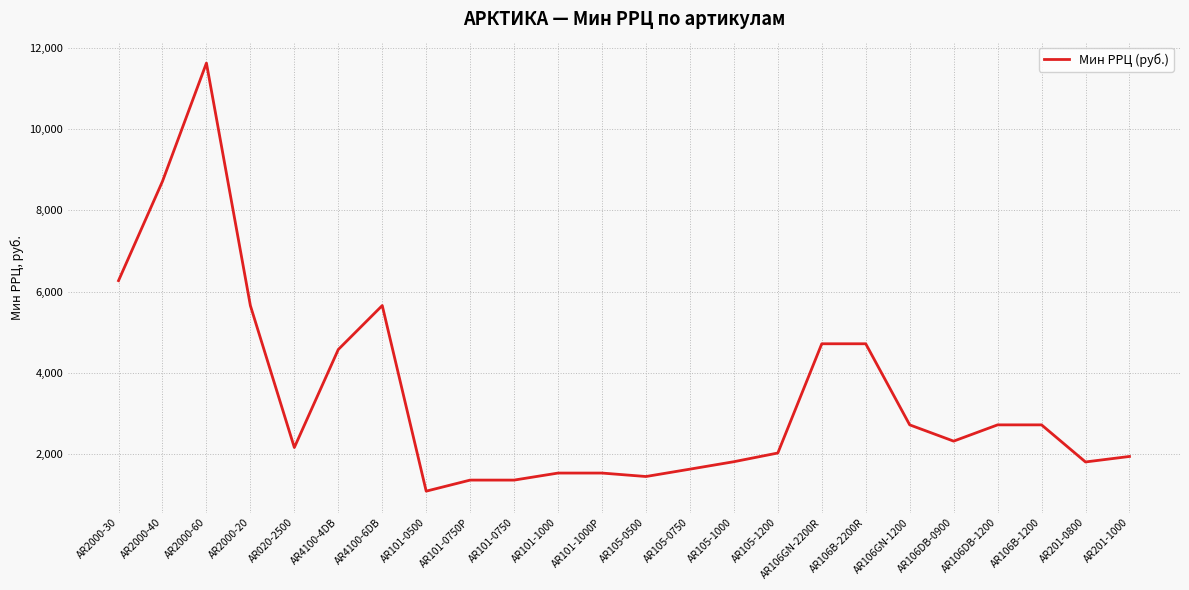

What is the sum of the values at AR106GN-2200R and AR106DB-1200?

7442